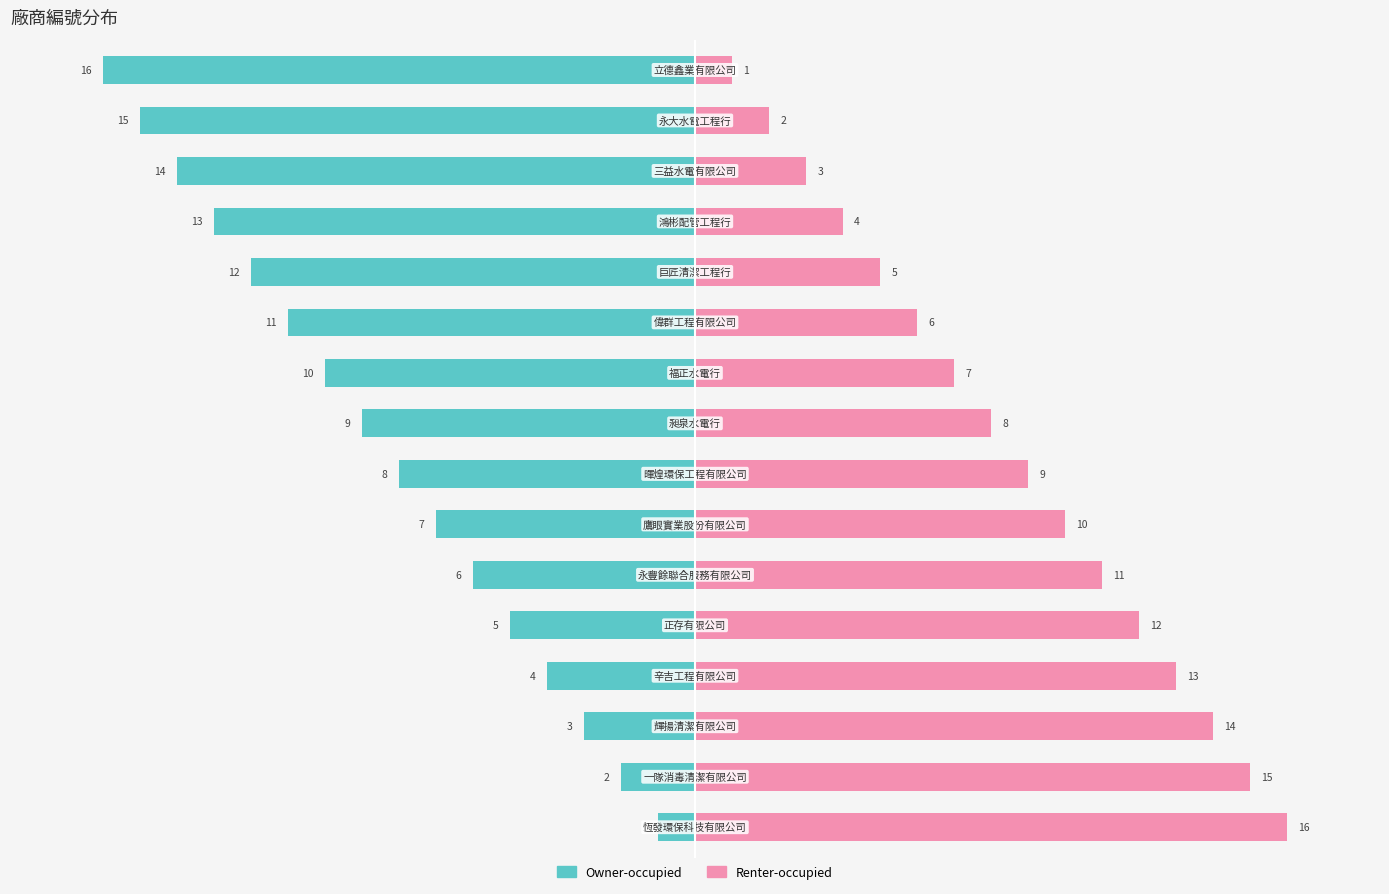

Is the value of Owner-occupied at 10 greater than the value of Renter-occupied at 15?

No